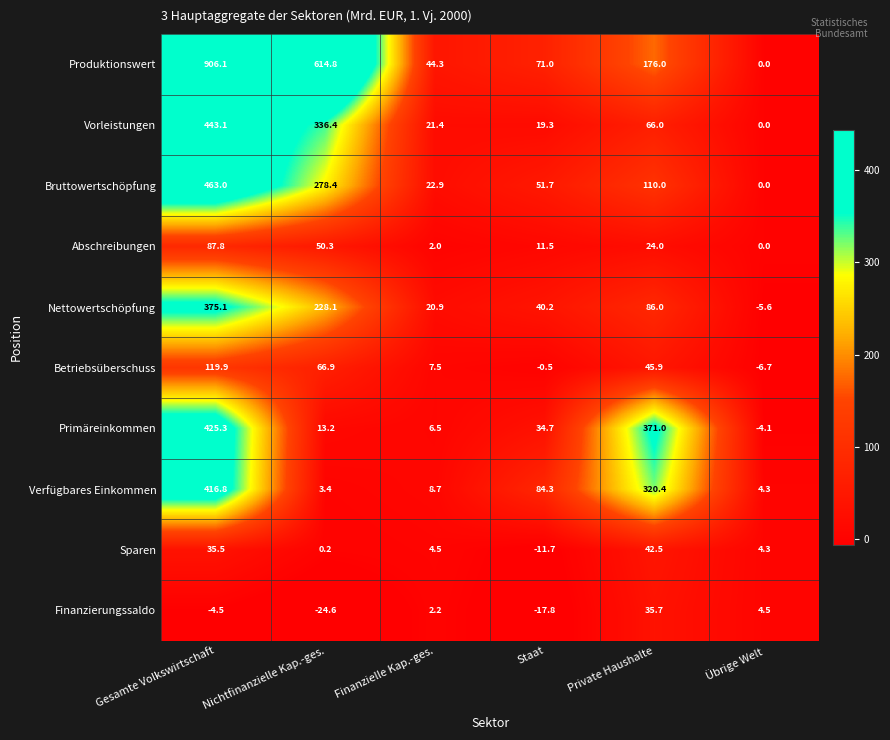

What is the sum of the Vorleistungen values at Private Haushalte and Gesamte Volkswirtschaft?

509.1